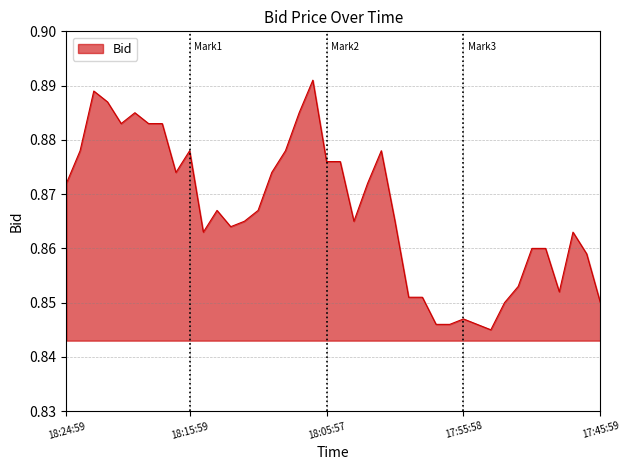

How many values are between 0 and 1?

40